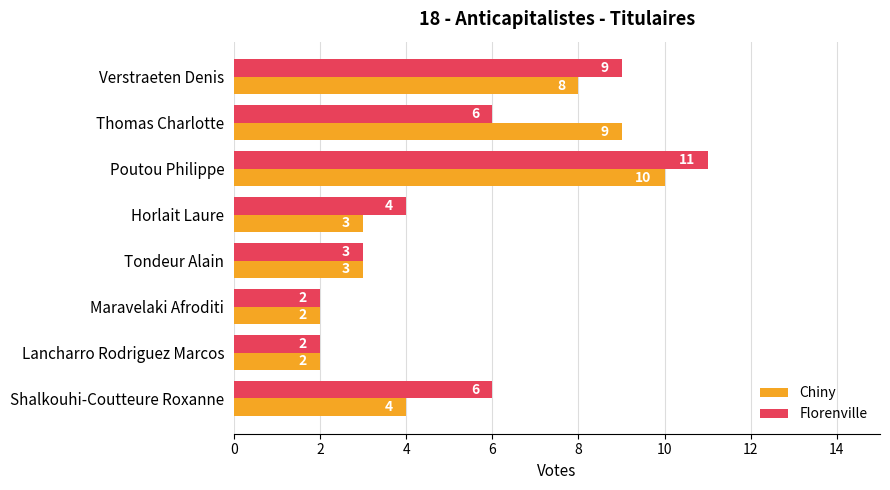

Count the number of data series in this chart.

2